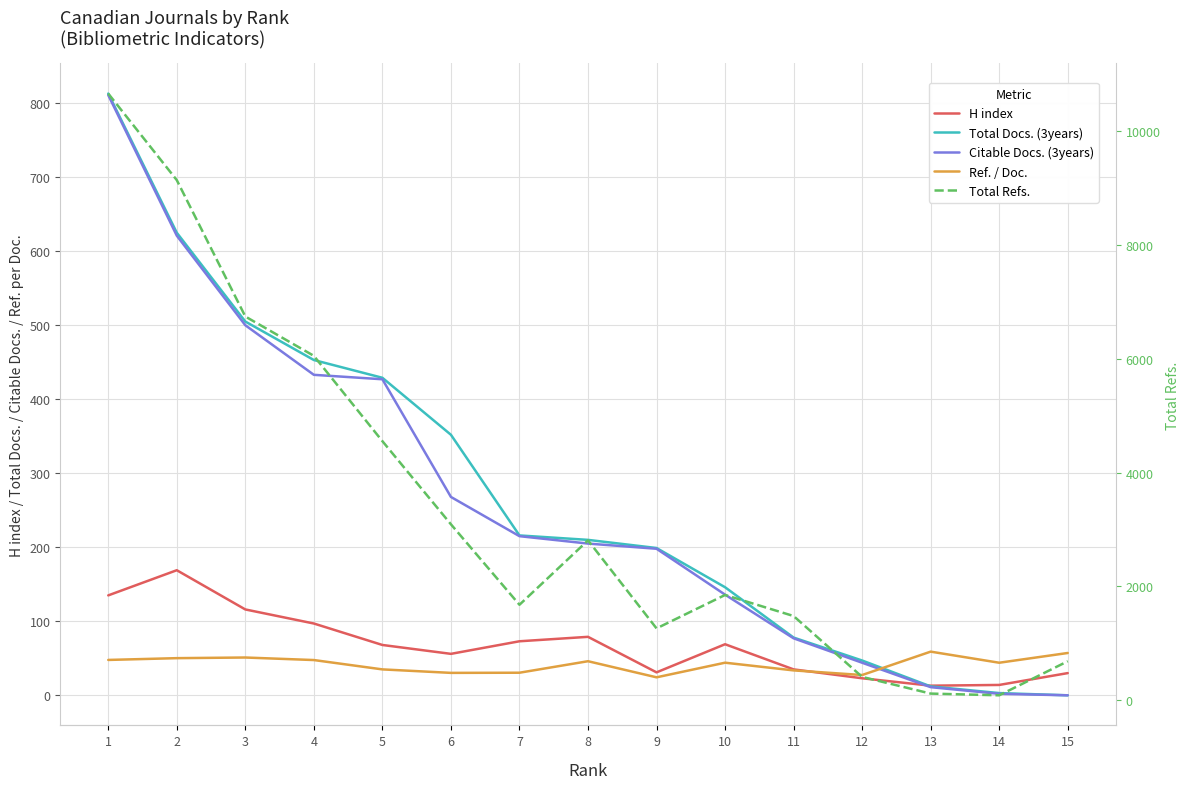

The Citable Docs. (3years) series shows 268.0 at 6. True or false?

True